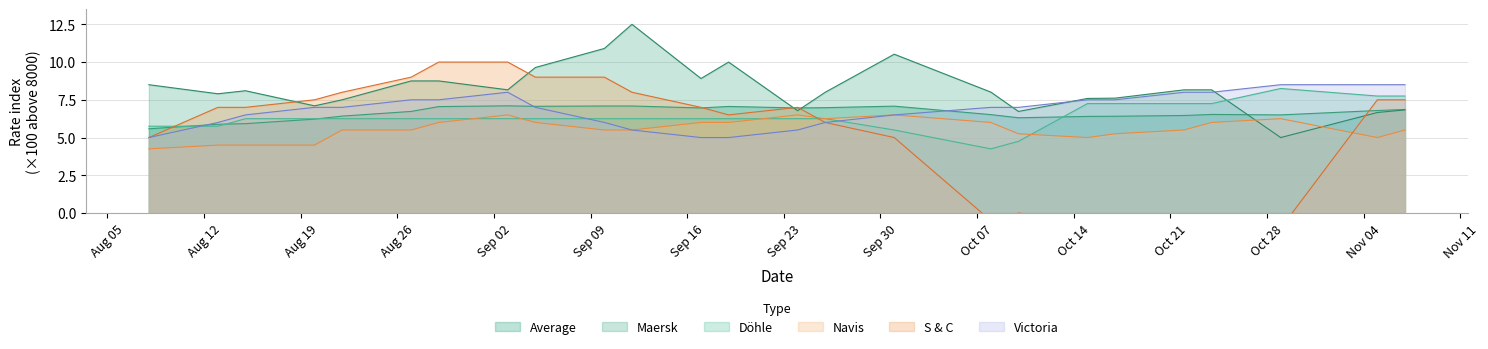

How many times do Maersk and Döhle cross each other?

1